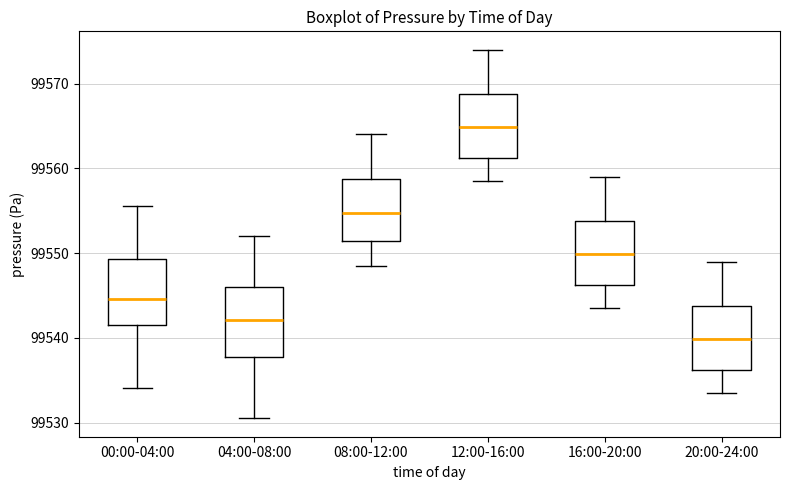

Where does the upper whisker of the box for 20:00-24:00 end on the y-axis? The values are not printed on the chart, so give them approximately, as read against the axis.

99549